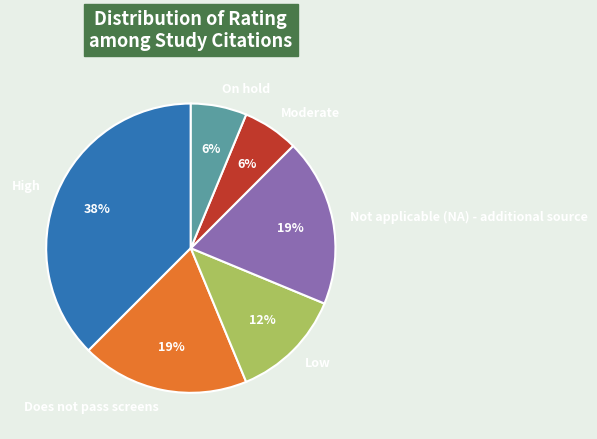

The On hold slice represents 1% of the pie. True or false?

False